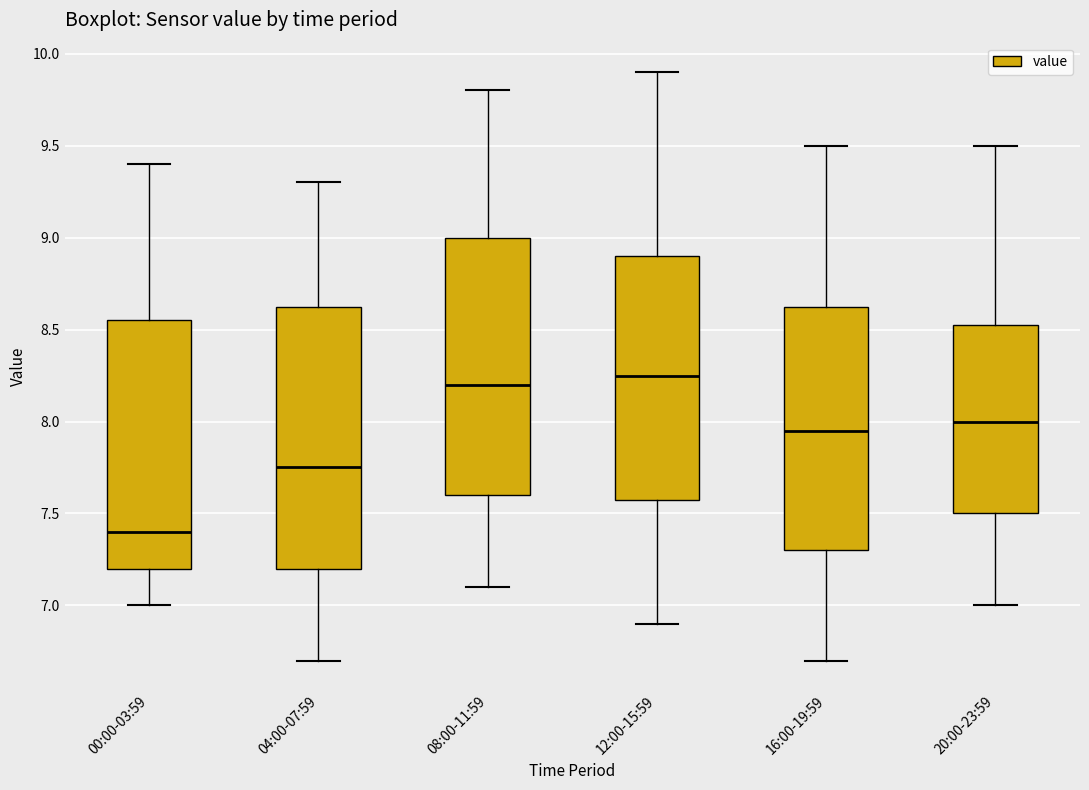

Where is the upper edge of the box for 20:00-23:59 on the y-axis? The values are not printed on the chart, so give them approximately, as read against the axis.

8.55